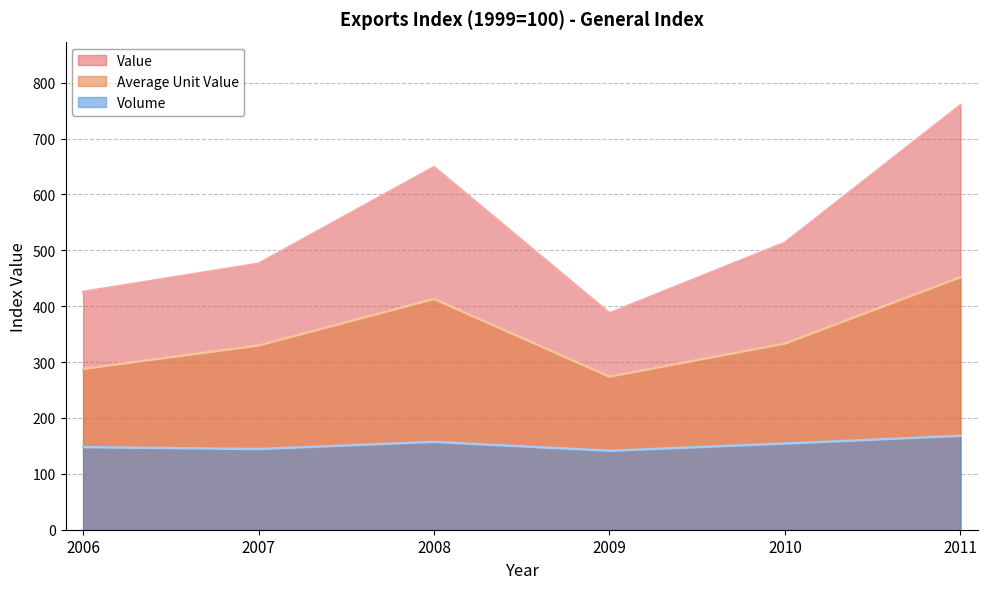

How many distinct data groups are displayed?

3